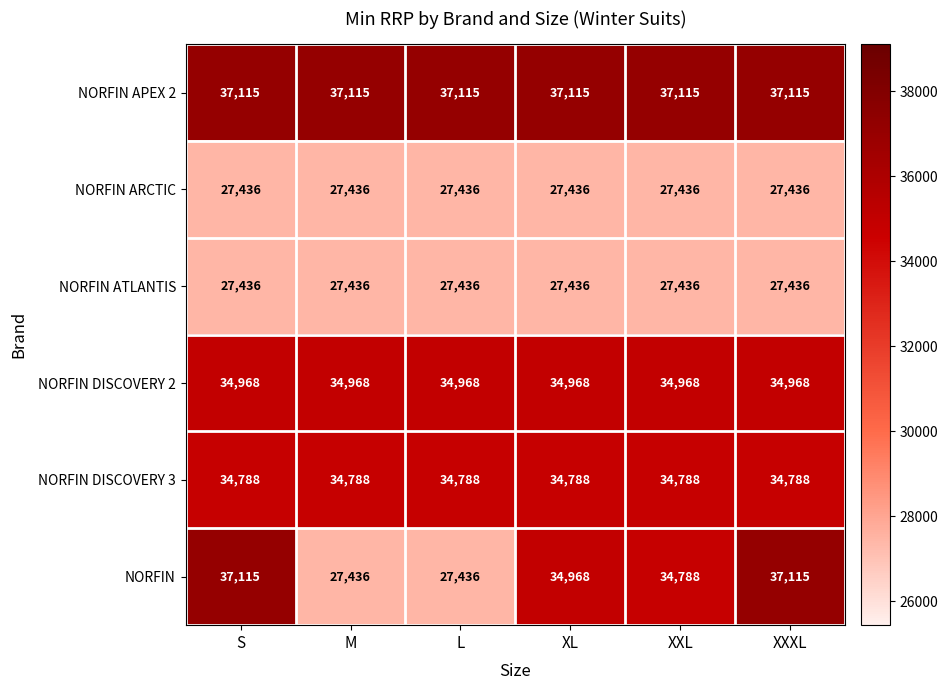

What is the maximum value shown in the chart?

37115